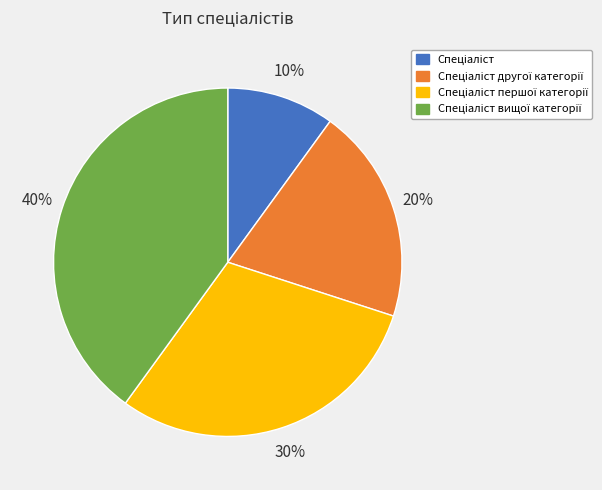

Is there any slice that represents more than half of the pie?

No